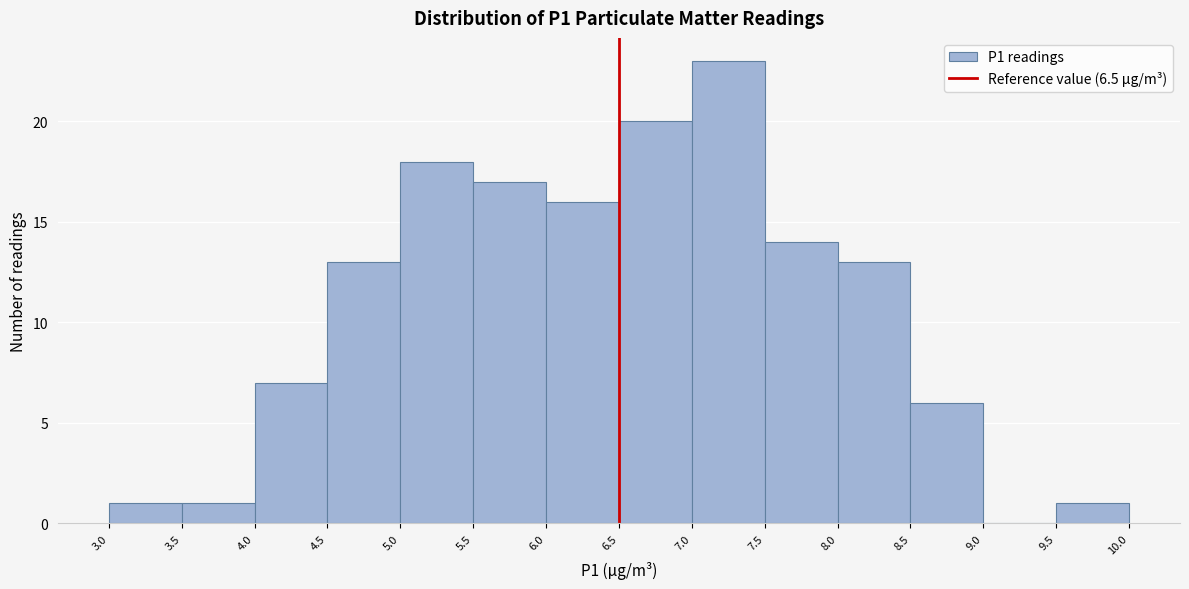

Which range on the x-axis has the tallest bar?

7.0 to 7.5